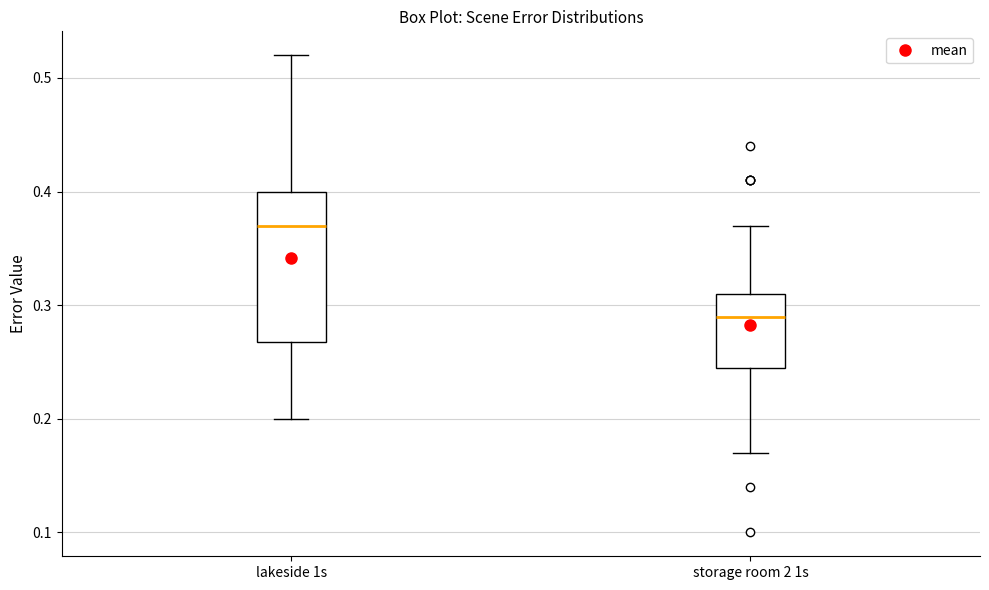

Reading left to right, read every box against the y-axis: the position of its median line, the range the box covers, and the ends of its whiskers. The values are not printed on the chart, so give them approximately, as read against the axis.

lakeside 1s: median 0.37, box 0.27 to 0.40, whiskers 0.20 to 0.52
storage room 2 1s: median 0.29, box 0.25 to 0.31, whiskers 0.17 to 0.37